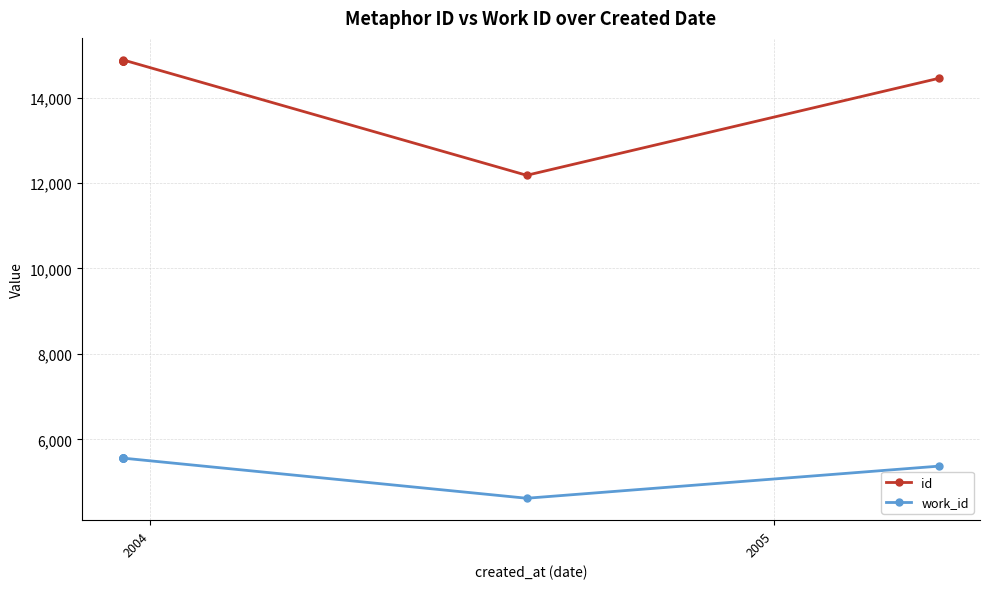

Which series has the largest range (max minus min)?

id